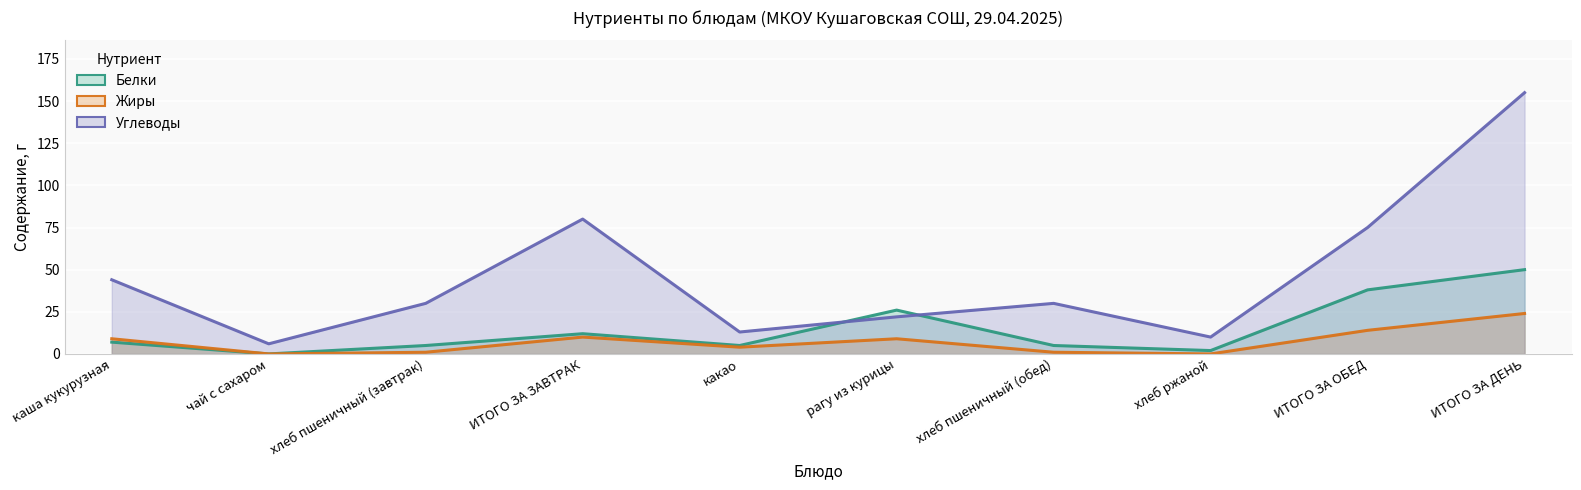

What is the difference between the maximum and minimum values in the Углеводы series?

149